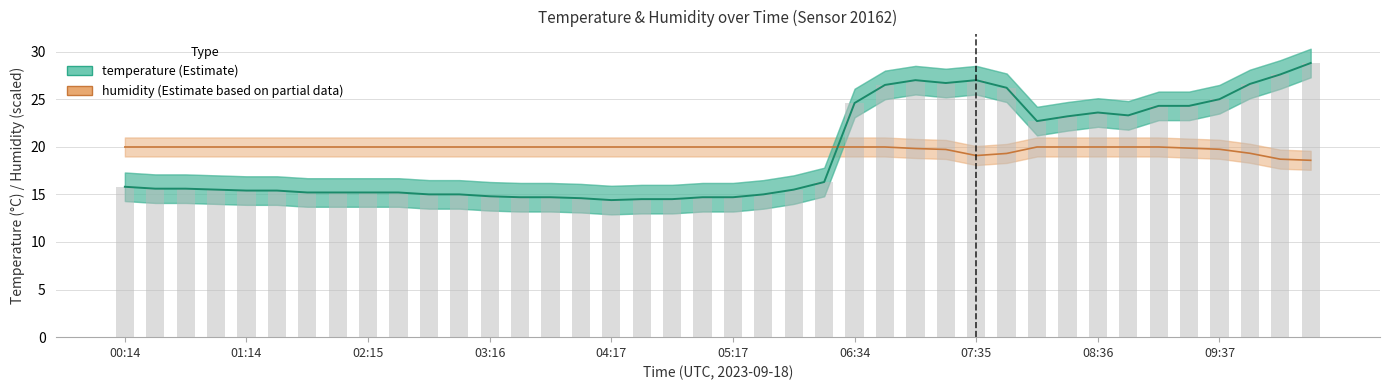

True or false: the data shows 14.8 at 03:16.

True